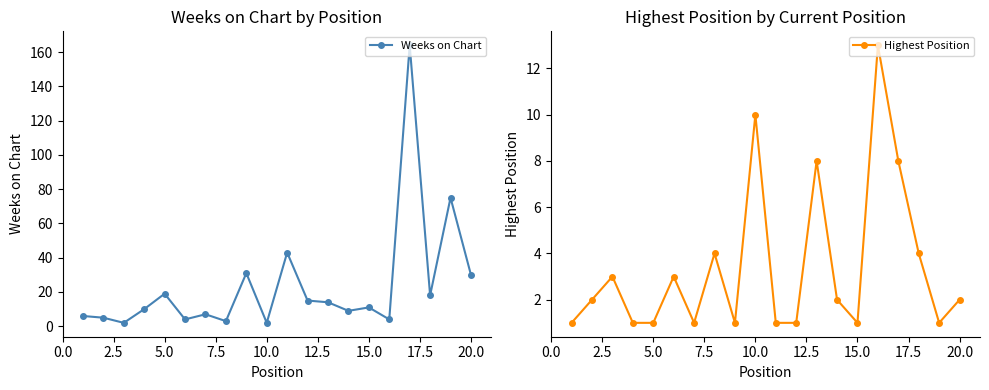

Which series ends up on top after the final intersection of Weeks on Chart and Highest Position?

Weeks on Chart